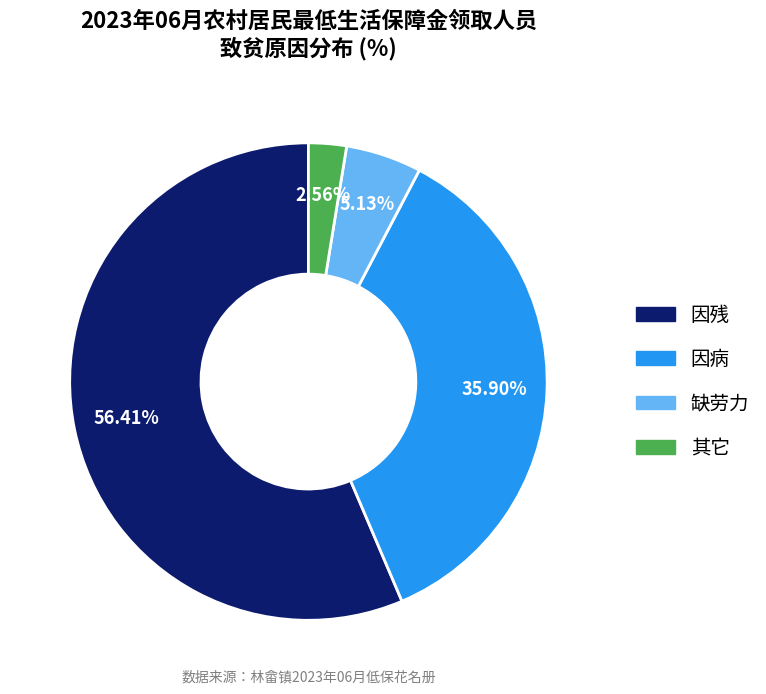

How many slices are in this pie chart?

4